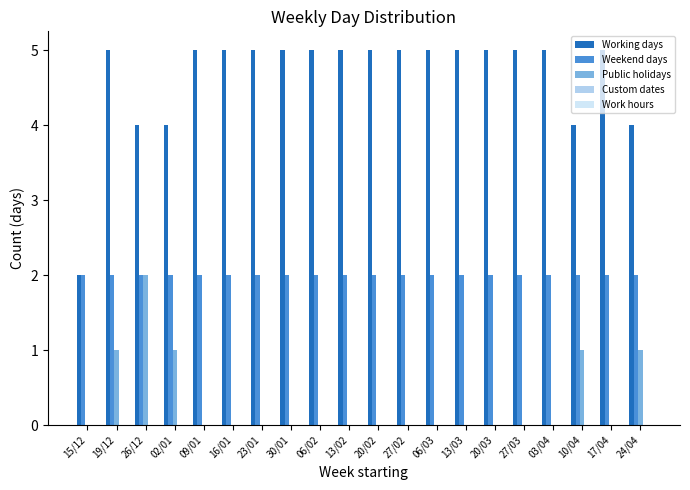

What is the greatest value displayed?

5